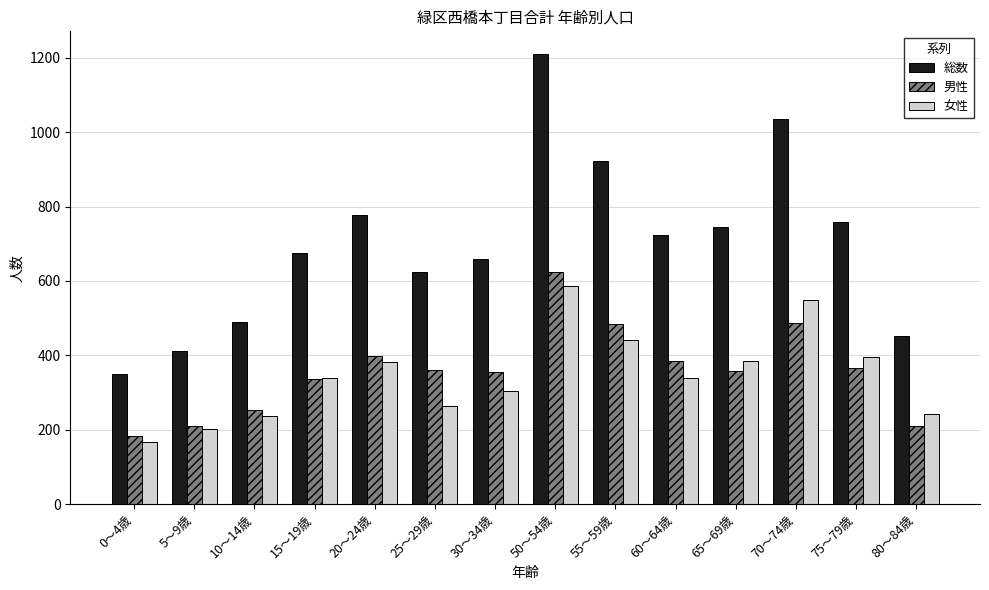

Rank the series at 65～69歳 from lowest to highest value.

男性, 女性, 総数